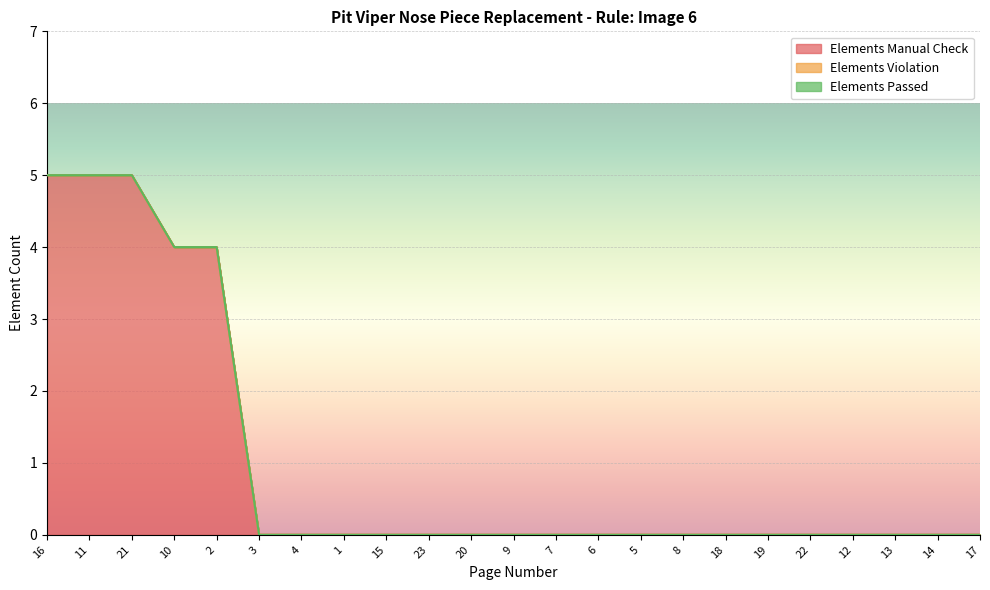

True or false: Elements Violation has more than 2 points higher than both neighbors.

False